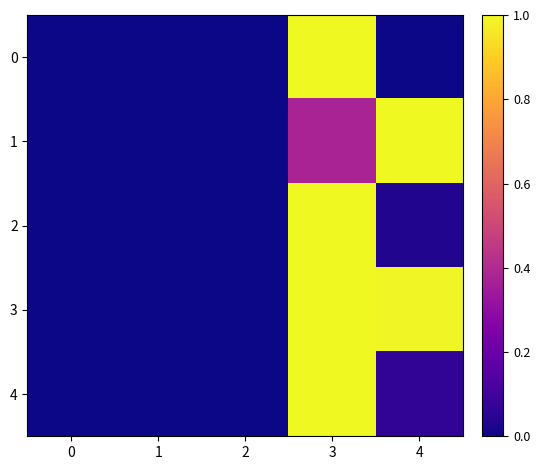

At 3, list the series in order from smallest to largest.

1, 0, 2, 3, 4